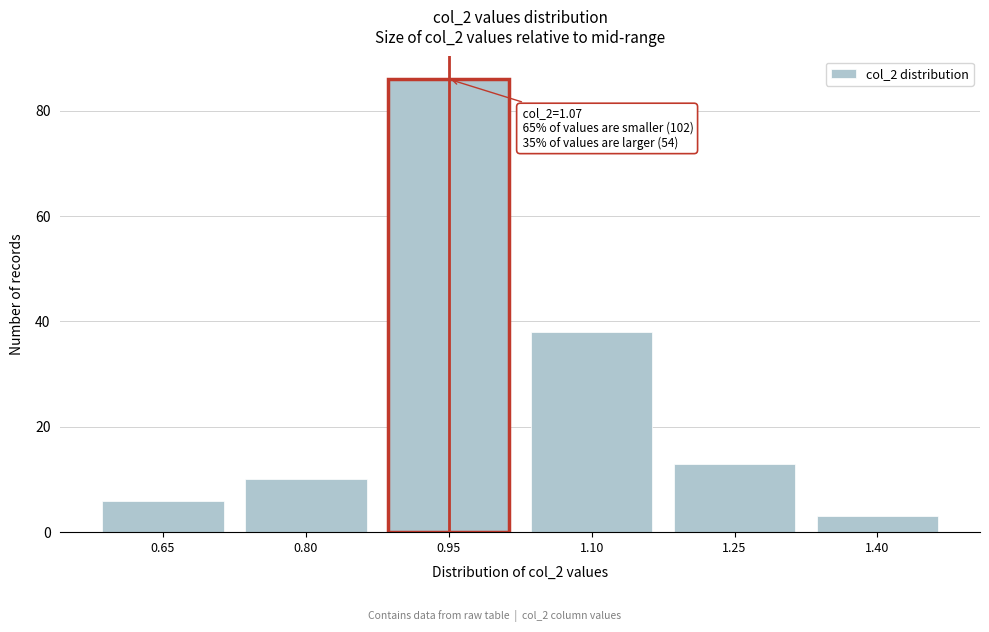

Reading right to left, transcribe all the data shown in this chart.

3	13	38	86	10	6